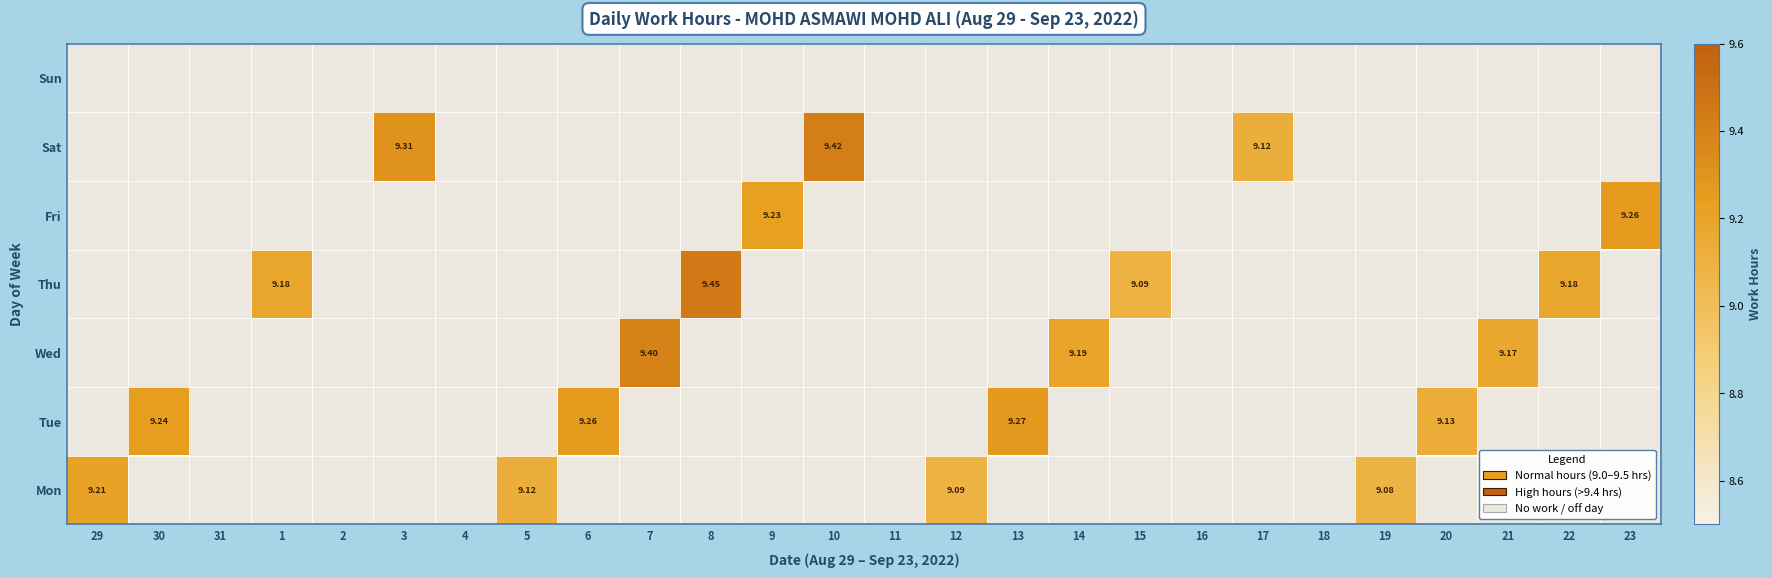

Reading left to right, extract all data points from this chart.

29: 9.2	0.0	0.0	0.0	0.0	0.0	0.0
30: 0.0	9.2	0.0	0.0	0.0	0.0	0.0
31: 0.0	0.0	0.0	0.0	0.0	0.0	0.0
1: 0.0	0.0	0.0	9.2	0.0	0.0	0.0
2: 0.0	0.0	0.0	0.0	0.0	0.0	0.0
3: 0.0	0.0	0.0	0.0	0.0	9.3	0.0
4: 0.0	0.0	0.0	0.0	0.0	0.0	0.0
5: 9.1	0.0	0.0	0.0	0.0	0.0	0.0
6: 0.0	9.3	0.0	0.0	0.0	0.0	0.0
7: 0.0	0.0	9.4	0.0	0.0	0.0	0.0
8: 0.0	0.0	0.0	9.4	0.0	0.0	0.0
9: 0.0	0.0	0.0	0.0	9.2	0.0	0.0
10: 0.0	0.0	0.0	0.0	0.0	9.4	0.0
11: 0.0	0.0	0.0	0.0	0.0	0.0	0.0
12: 9.1	0.0	0.0	0.0	0.0	0.0	0.0
13: 0.0	9.3	0.0	0.0	0.0	0.0	0.0
14: 0.0	0.0	9.2	0.0	0.0	0.0	0.0
15: 0.0	0.0	0.0	9.1	0.0	0.0	0.0
16: 0.0	0.0	0.0	0.0	0.0	0.0	0.0
17: 0.0	0.0	0.0	0.0	0.0	9.1	0.0
18: 0.0	0.0	0.0	0.0	0.0	0.0	0.0
19: 9.1	0.0	0.0	0.0	0.0	0.0	0.0
20: 0.0	9.1	0.0	0.0	0.0	0.0	0.0
21: 0.0	0.0	9.2	0.0	0.0	0.0	0.0
22: 0.0	0.0	0.0	9.2	0.0	0.0	0.0
23: 0.0	0.0	0.0	0.0	9.3	0.0	0.0